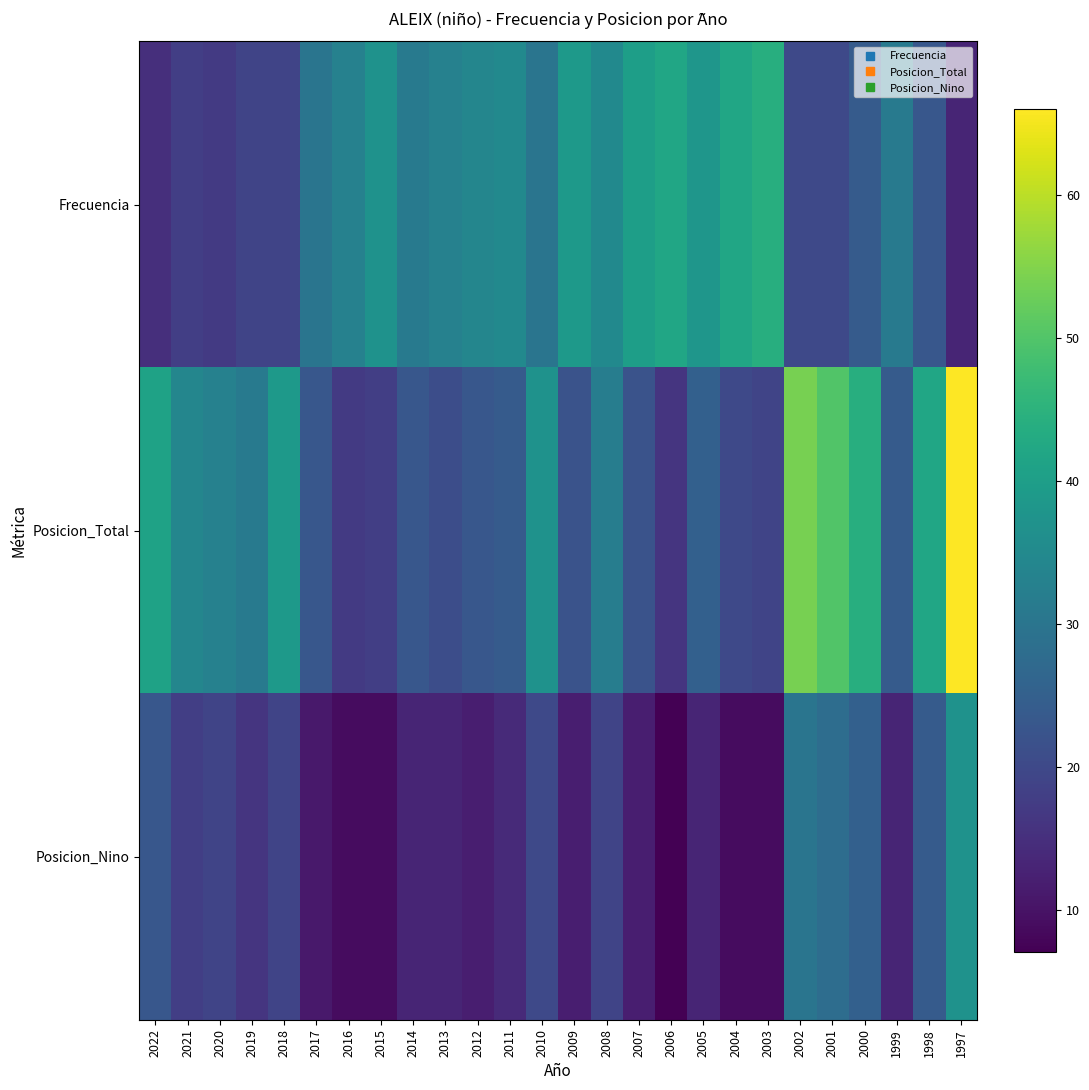

Rank the series by their maximum value, from lowest to highest.

Posicion_Nino, Frecuencia, Posicion_Total